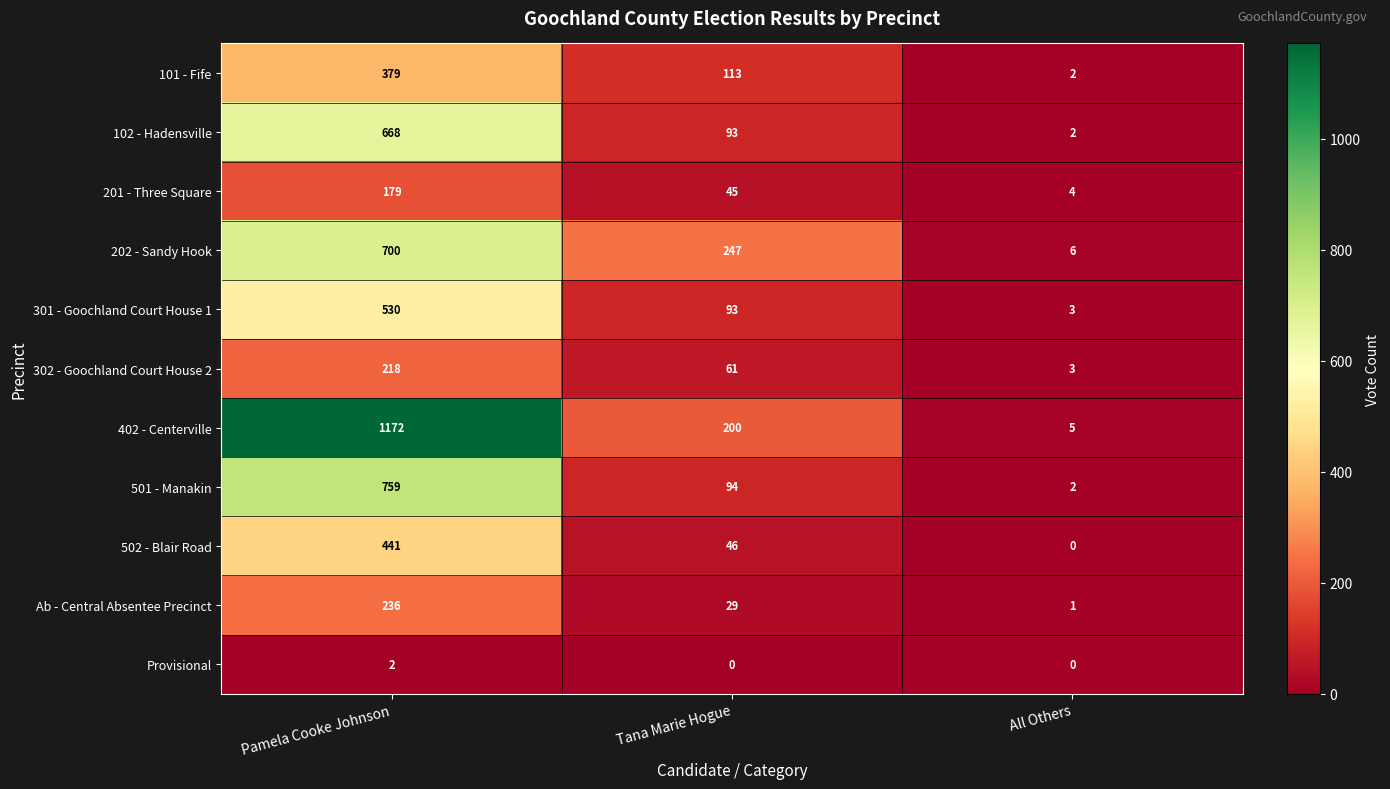

At which category does the chart reach its peak across all series?

Pamela Cooke Johnson